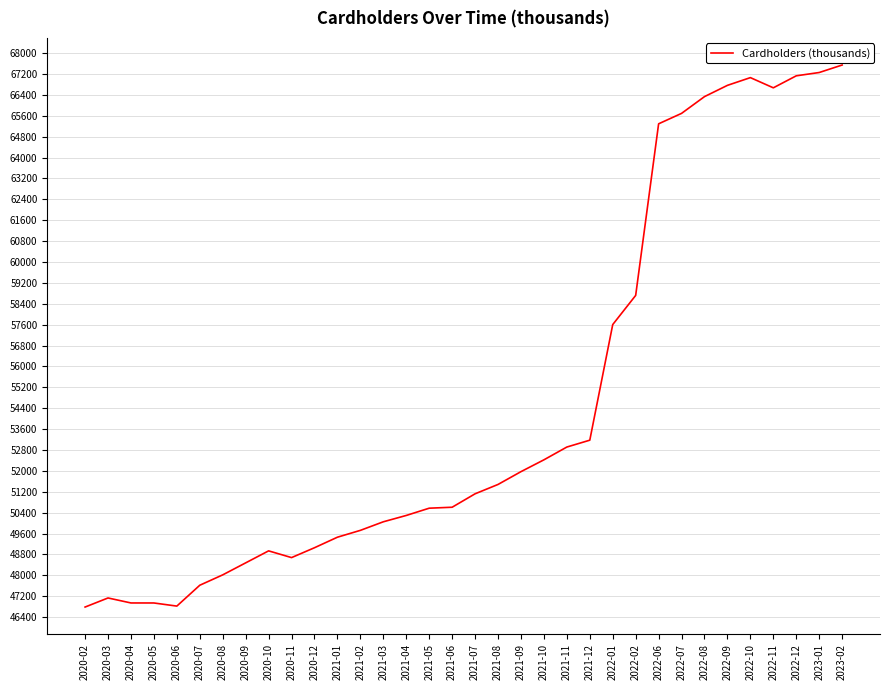

Approximately how many times larger is the value at 2020-09 compared to 2020-04?

1.0